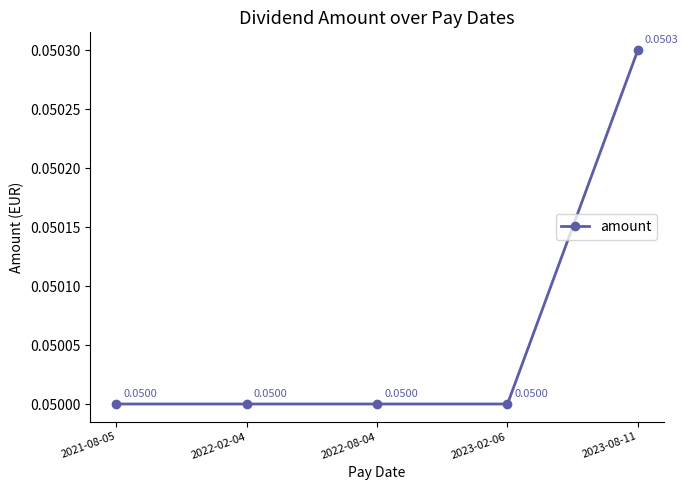

True or false: the data has more than 1 interior local peaks.

False